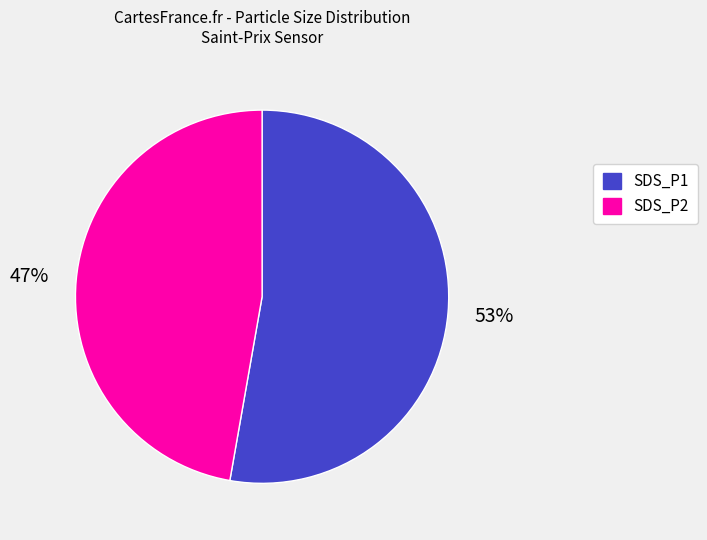

To the nearest percent, what is the combined percentage of SDS_P2 and SDS_P1?

100%